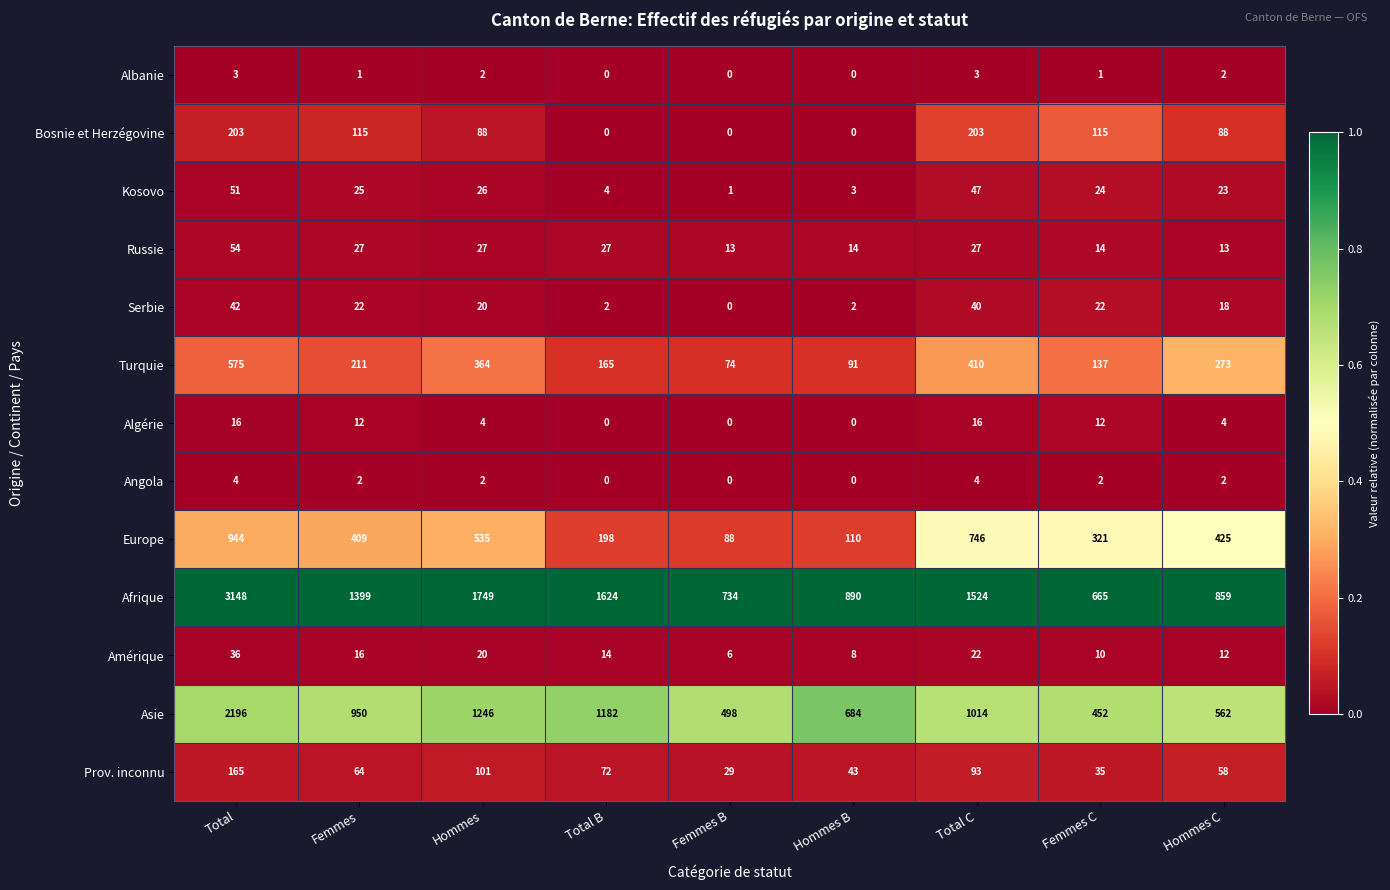

True or false: Turquie has a value of 575 at Total.

True